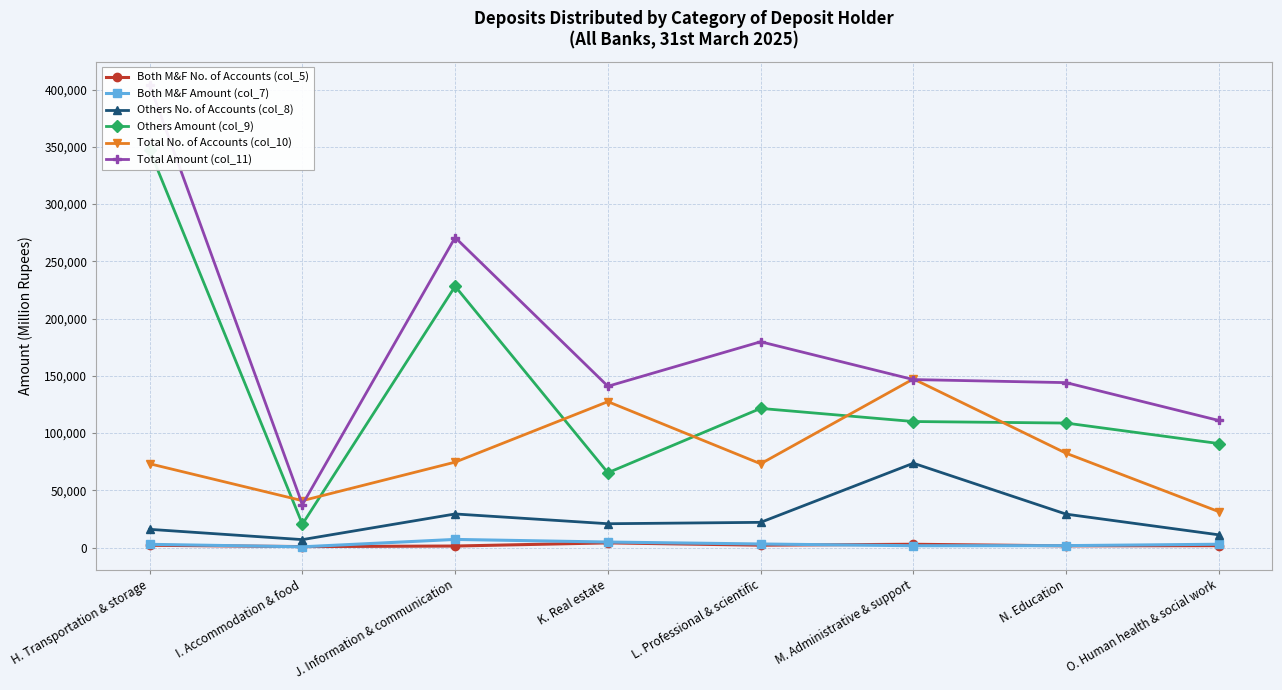

True or false: Both M&F Amount (col_7) and Total Amount (col_11) intersect in this chart.

False